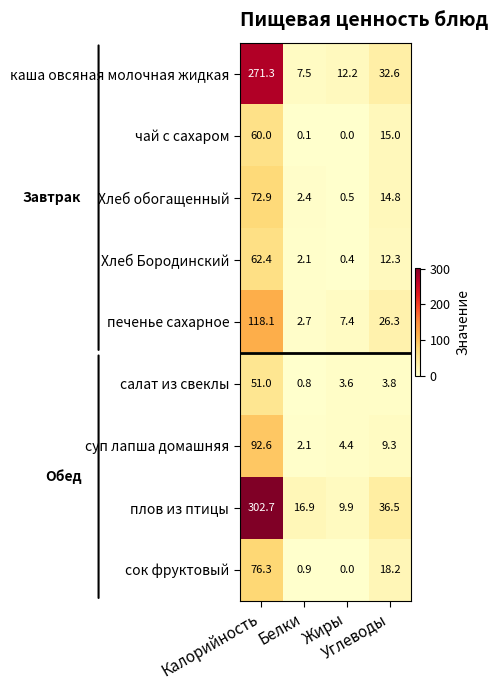

List the series in order of their peak value, highest first.

плов из птицы, каша овсяная молочная жидкая, печенье сахарное, суп лапша домашняя, сок фруктовый, Хлеб обогащенный, Хлеб Бородинский, чай с сахаром, салат из свеклы